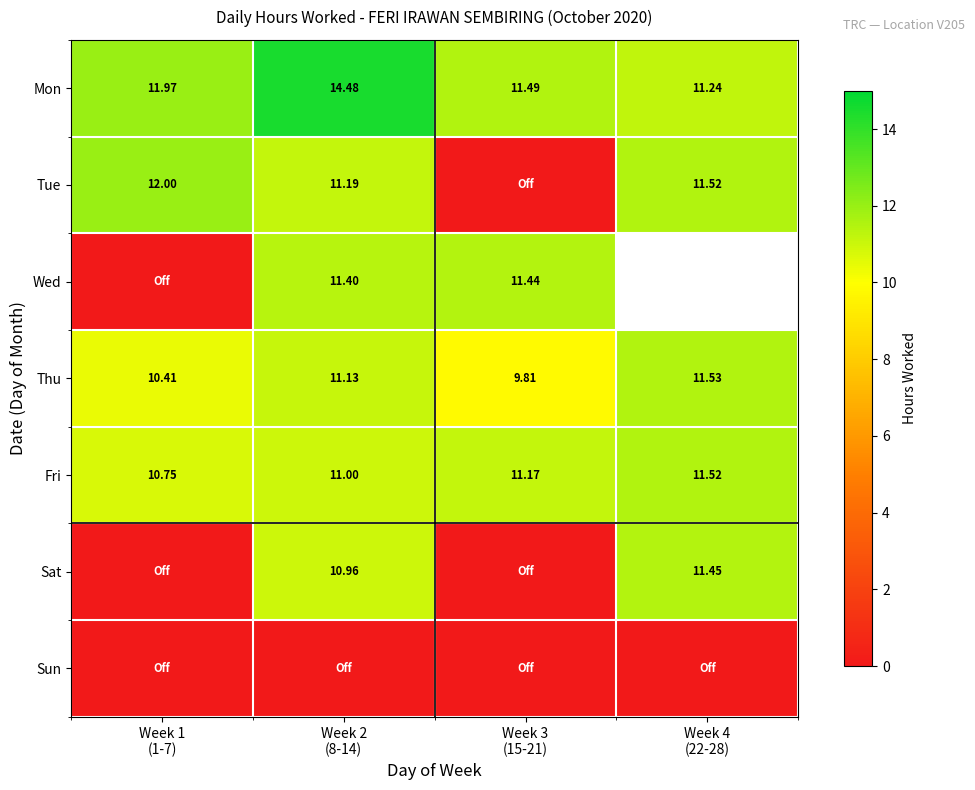

Where is Fri nearest to the value 11?

Week 2 (8-14)